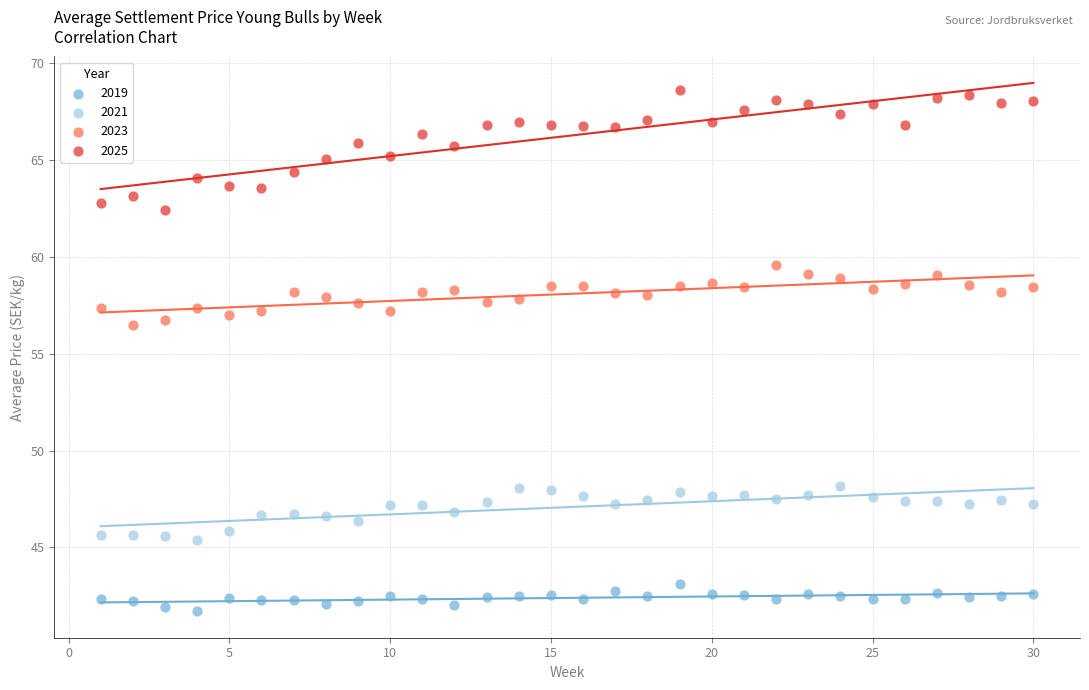

What is the X range (max minus min) for the scatter plot?

29.0